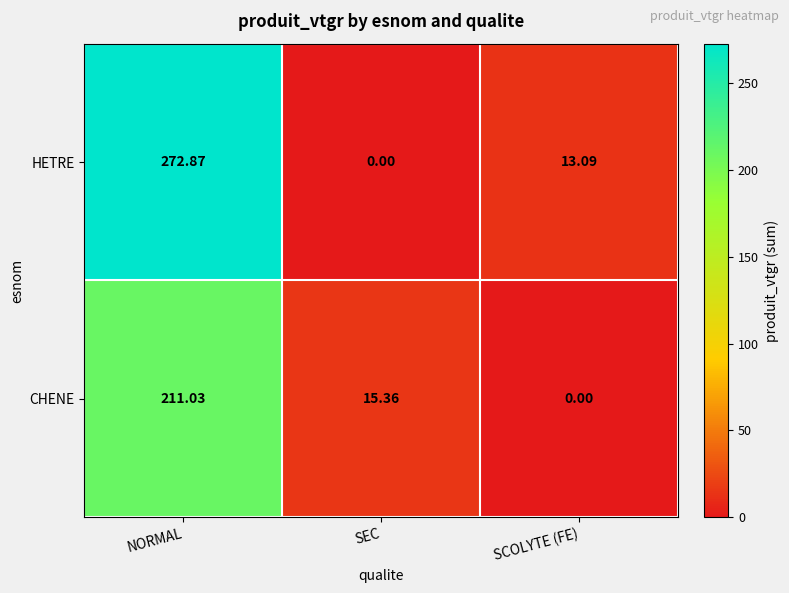

List the series in order of their overall mean, lowest first.

CHENE, HETRE